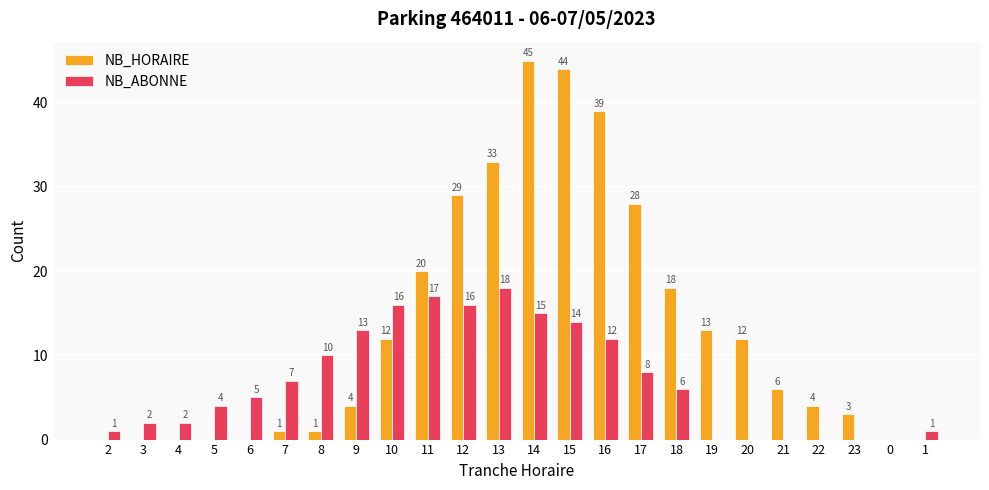

What are all the series names shown in the legend?

NB_HORAIRE, NB_ABONNE